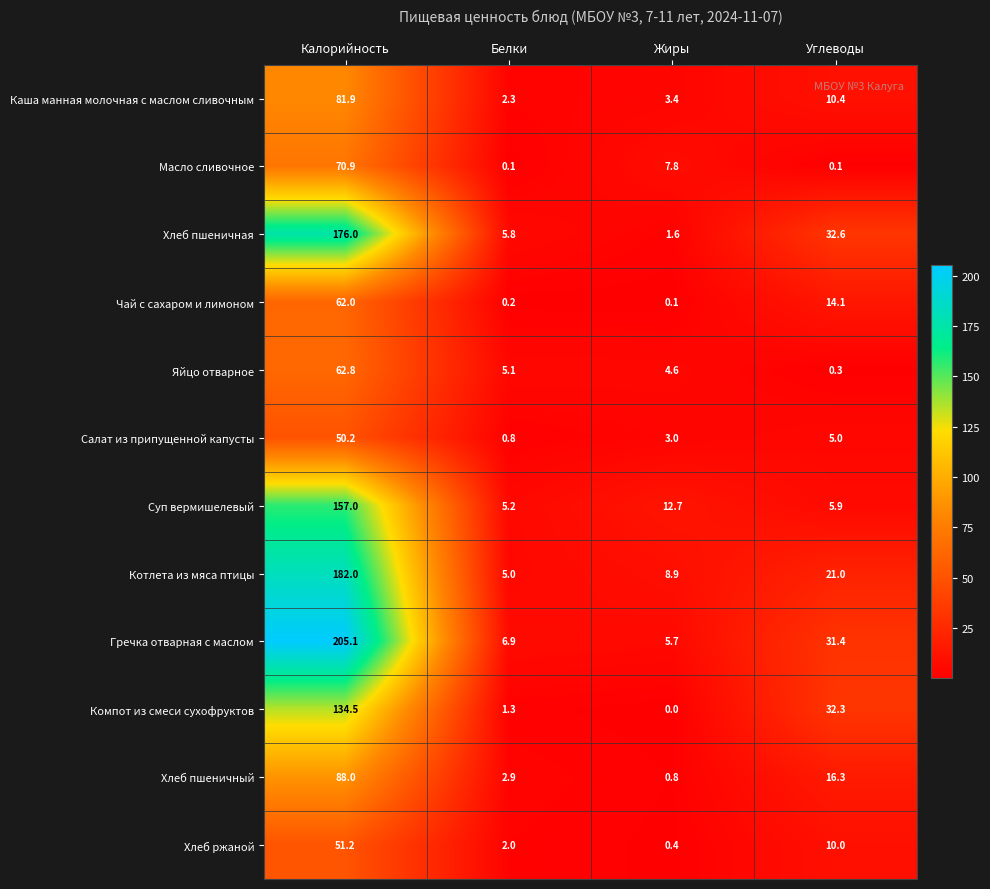

Which label corresponds to the smallest value in the chart?

Жиры